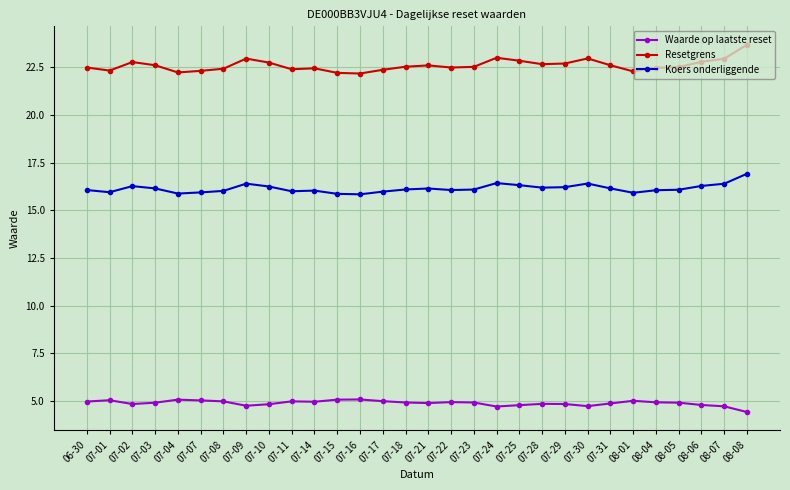

What is the smallest value displayed?

4.4